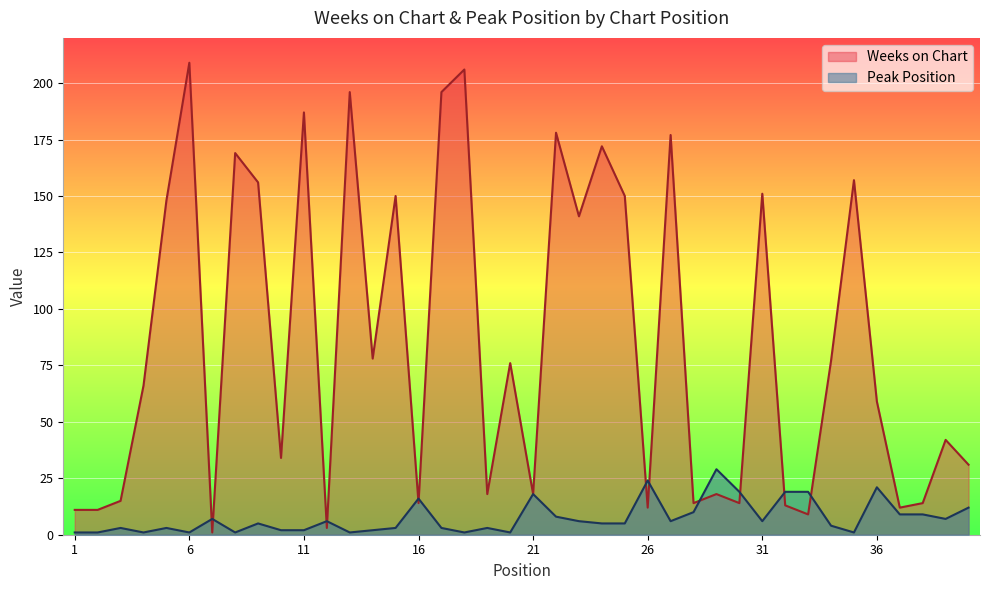

Count the number of categories in the chart.

40